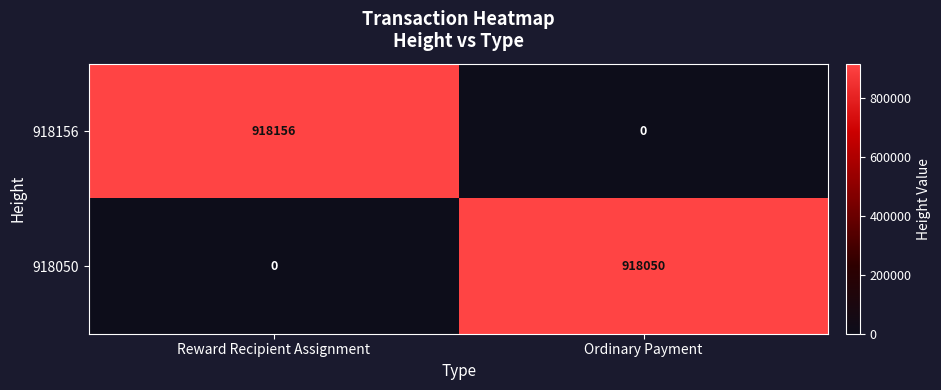

Which series has the largest range (max minus min)?

918156